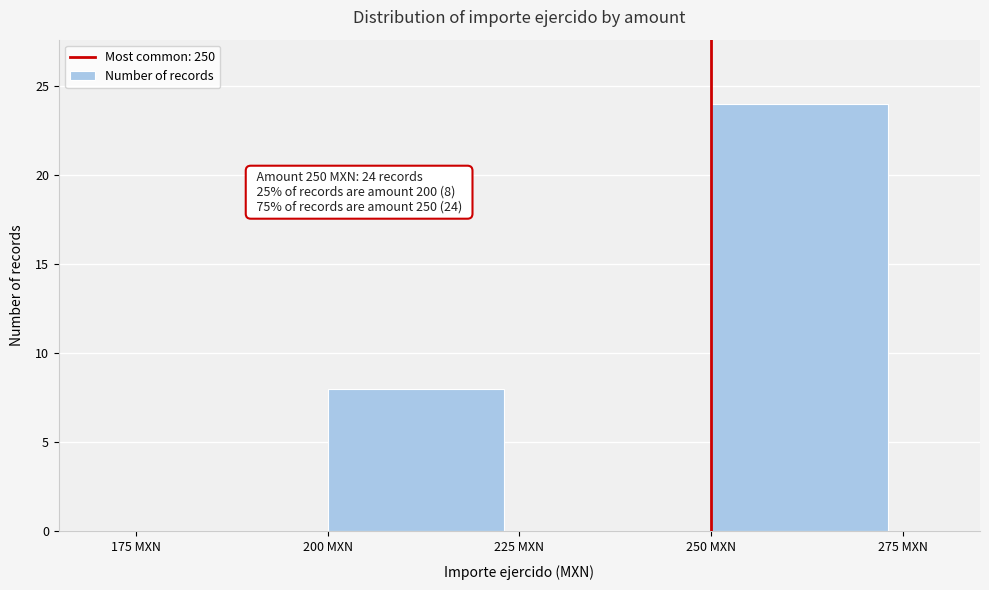

Over which range of the x-axis is the bar tallest?

250 to 275